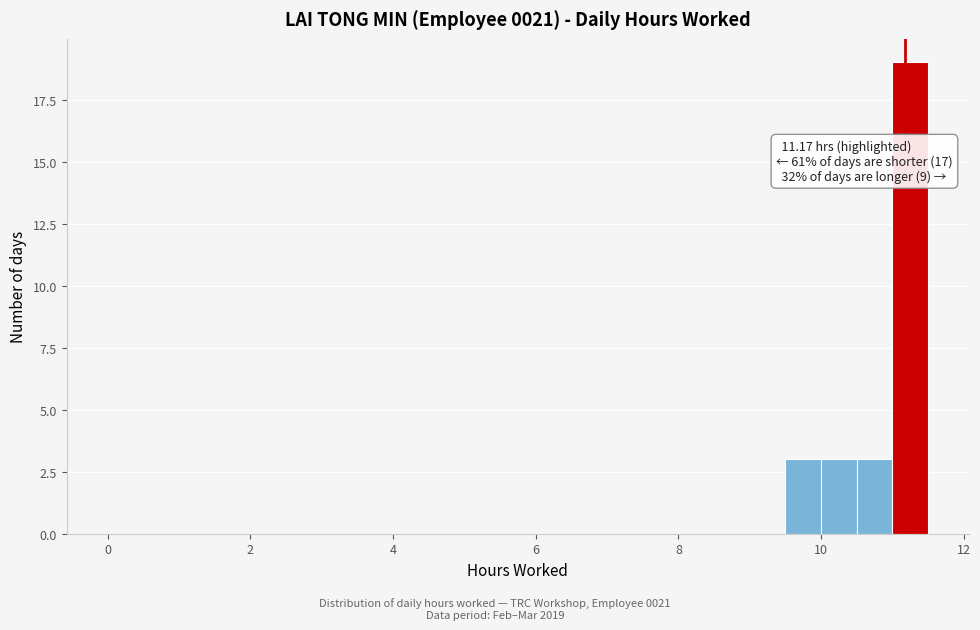

Read against the x-axis, roughly where is the centre of the tallest bar?

11.2